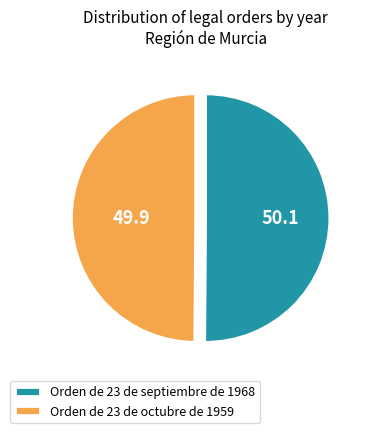

How many segments does this pie chart have?

2